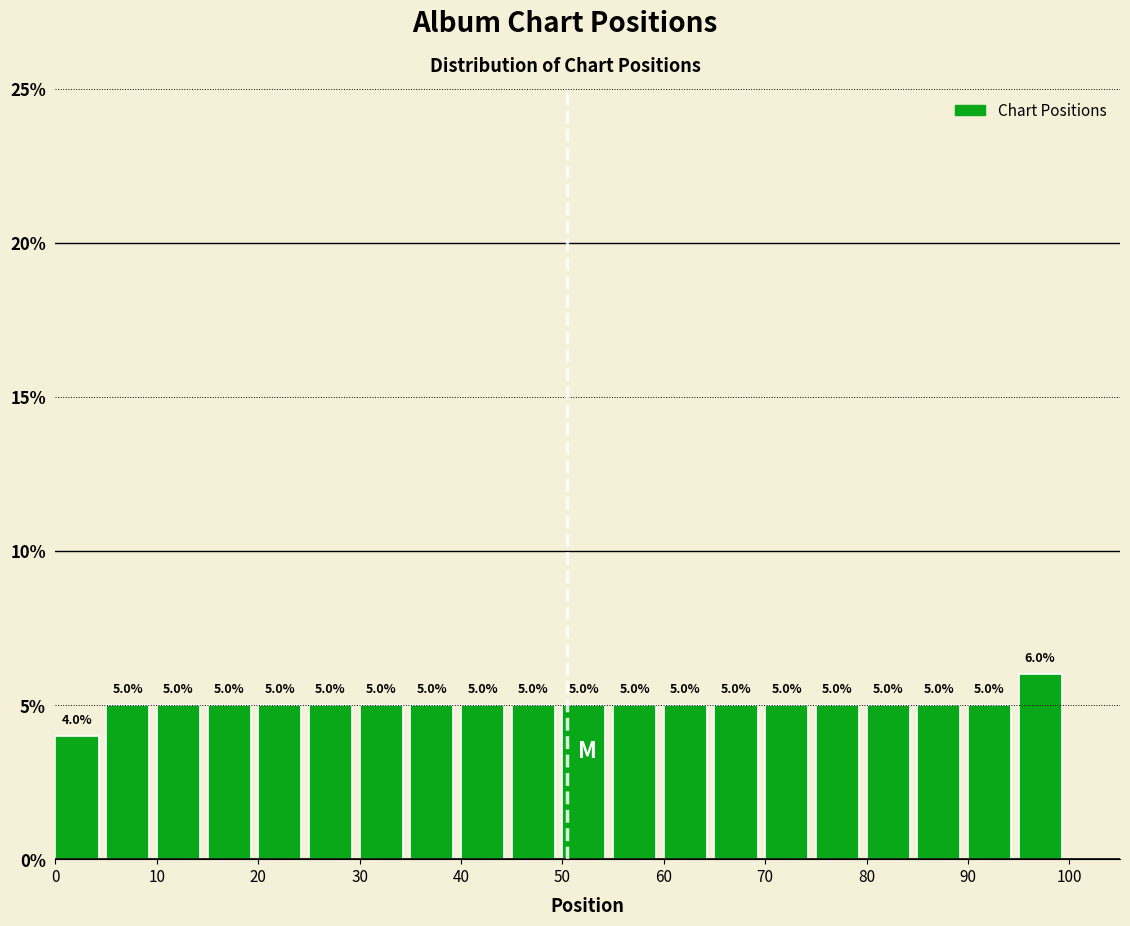

Reading left to right, list every bar in this chart as the range it spans on the x-axis followed by its height.

0 to 5: 4.0
5 to 10: 5.0
10 to 15: 5.0
15 to 20: 5.0
20 to 25: 5.0
25 to 30: 5.0
30 to 35: 5.0
35 to 40: 5.0
40 to 45: 5.0
45 to 50: 5.0
50 to 55: 5.0
55 to 60: 5.0
60 to 65: 5.0
65 to 70: 5.0
70 to 75: 5.0
75 to 80: 5.0
80 to 85: 5.0
85 to 90: 5.0
90 to 95: 5.0
95 to 100: 6.0